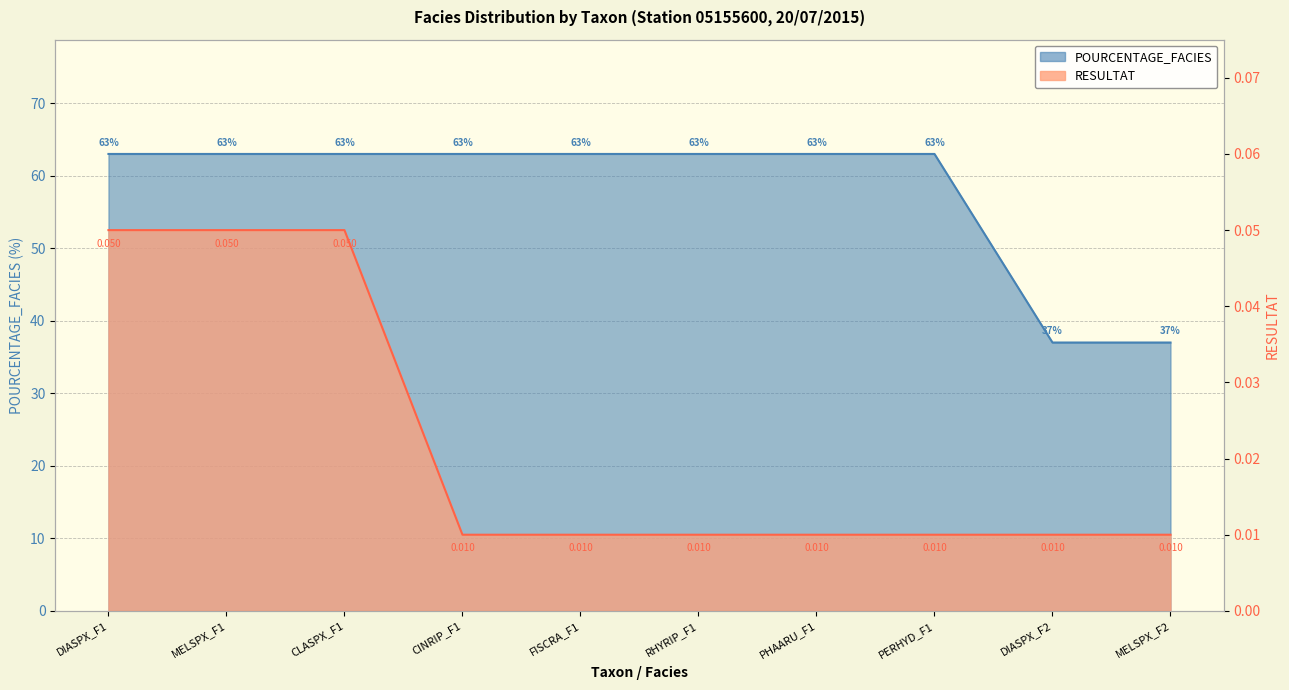

True or false: POURCENTAGE_FACIES and RESULTAT cross at least once.

False